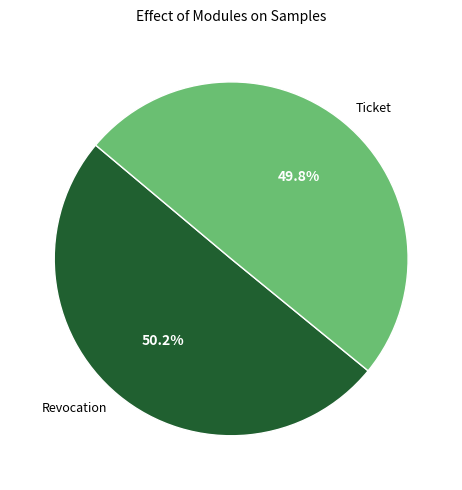

Combined, what portion of the pie is Ticket and Revocation?

100.0%